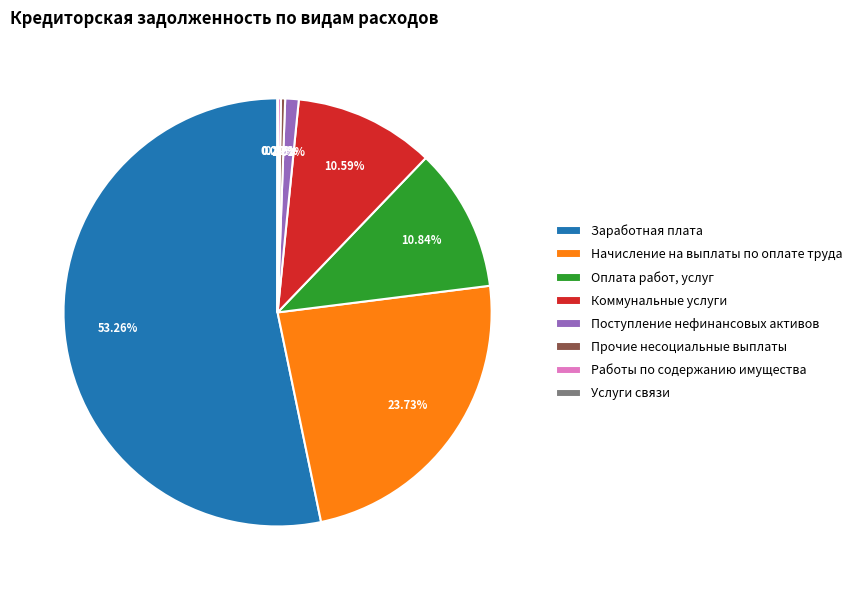

Is the sum of Оплата работ, услуг and Начисление на выплаты по оплате труда greater than half?

No